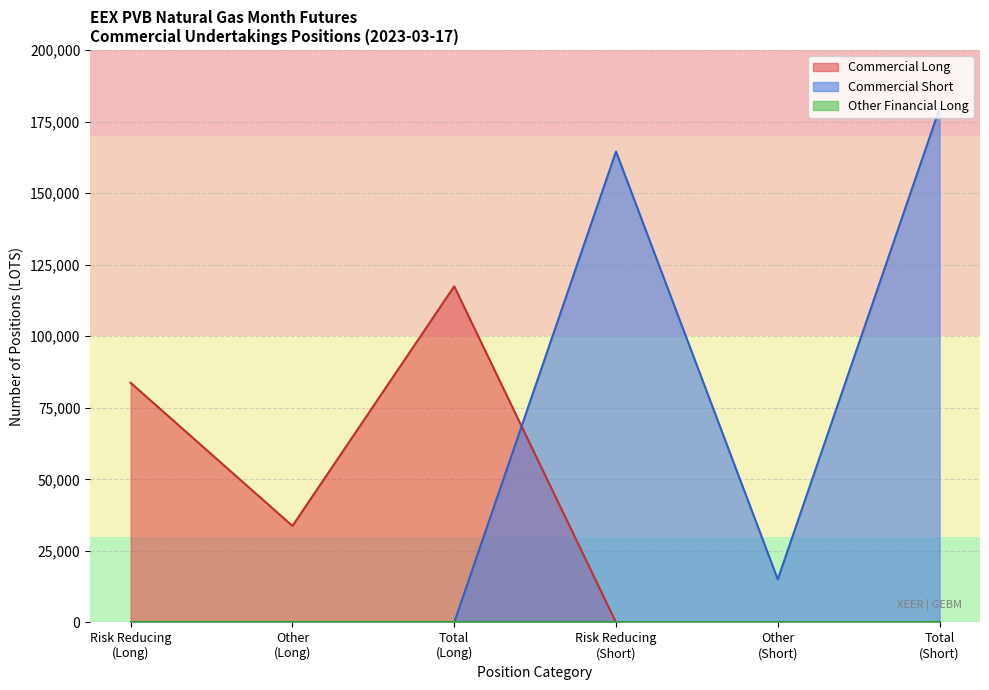

What is the average value of the Commercial Short series?

59861